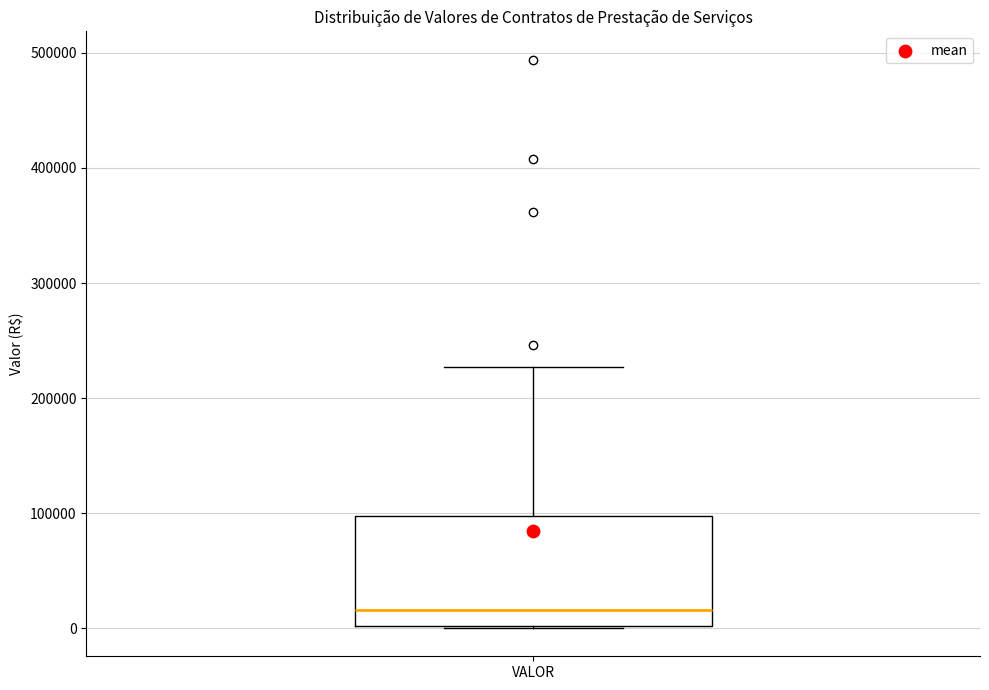

Read this box plot against the y-axis: the position of the median line, the range covered by the box, and the ends of both whiskers. The values are not printed on the chart, so give them approximately, as read against the axis.

median 20000, box 0 to 100000, whiskers 0 to 230000